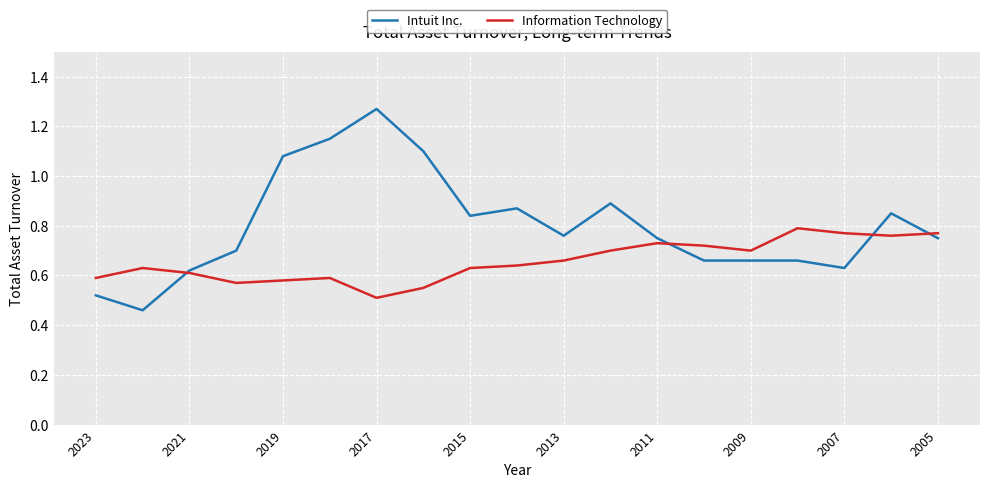

Which series has the largest range (max minus min)?

Intuit Inc.